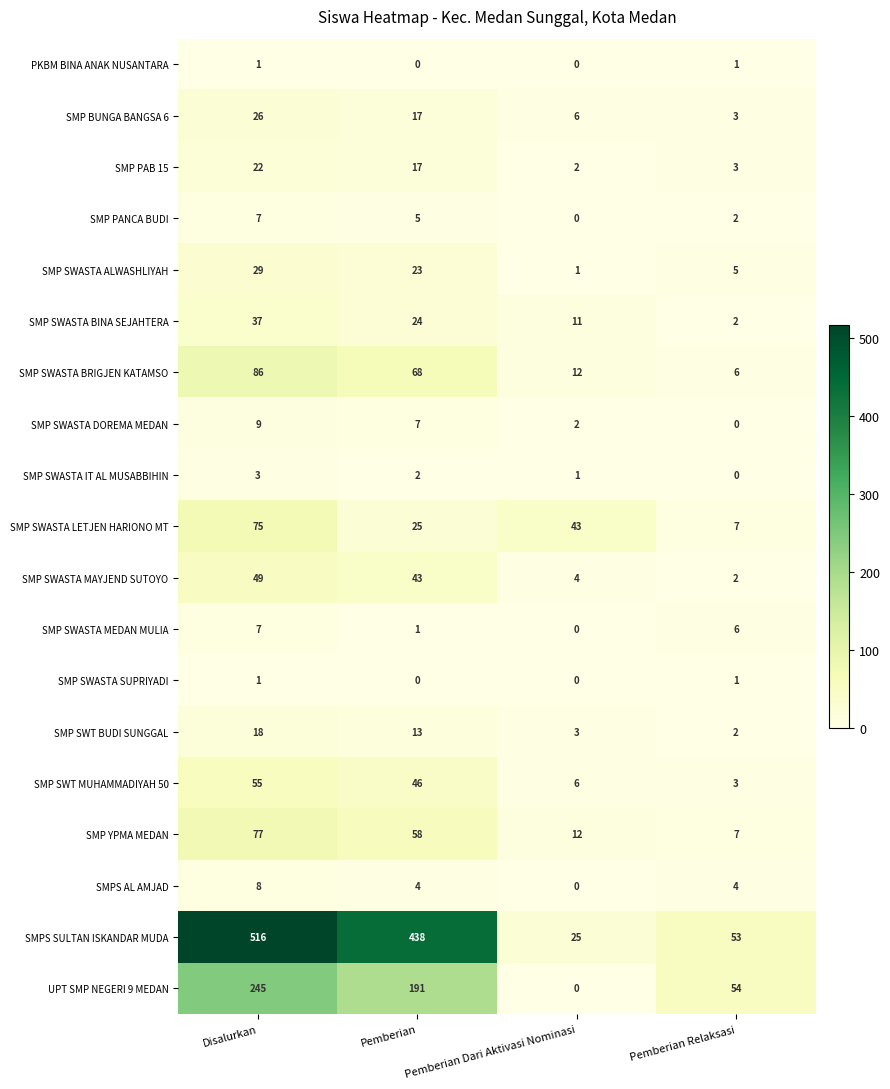

How many SMP SWASTA BINA SEJAHTERA values are between 11 and 37?

3